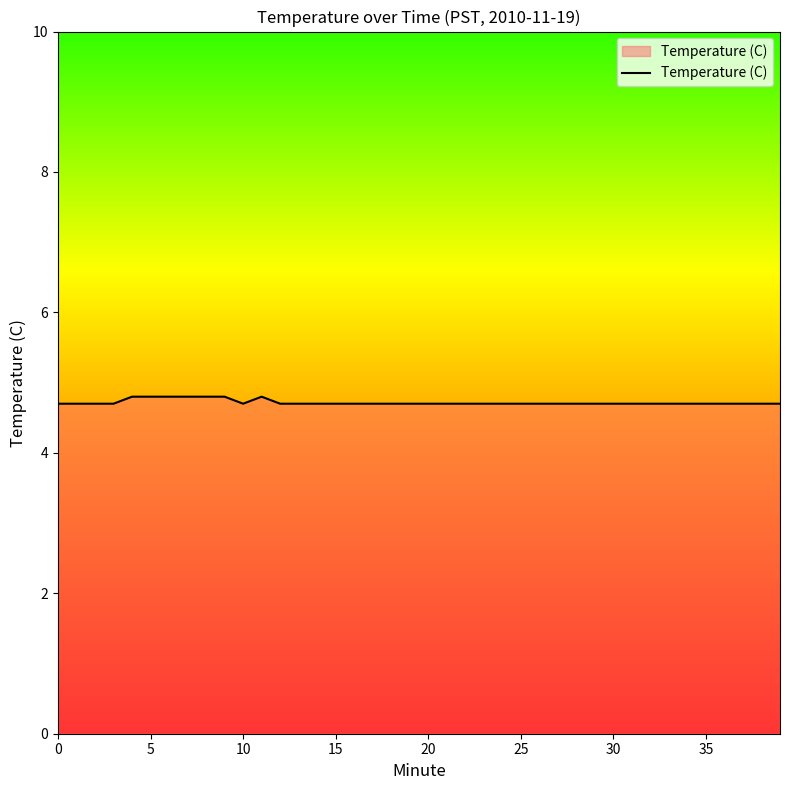

Count the number of data series in this chart.

1